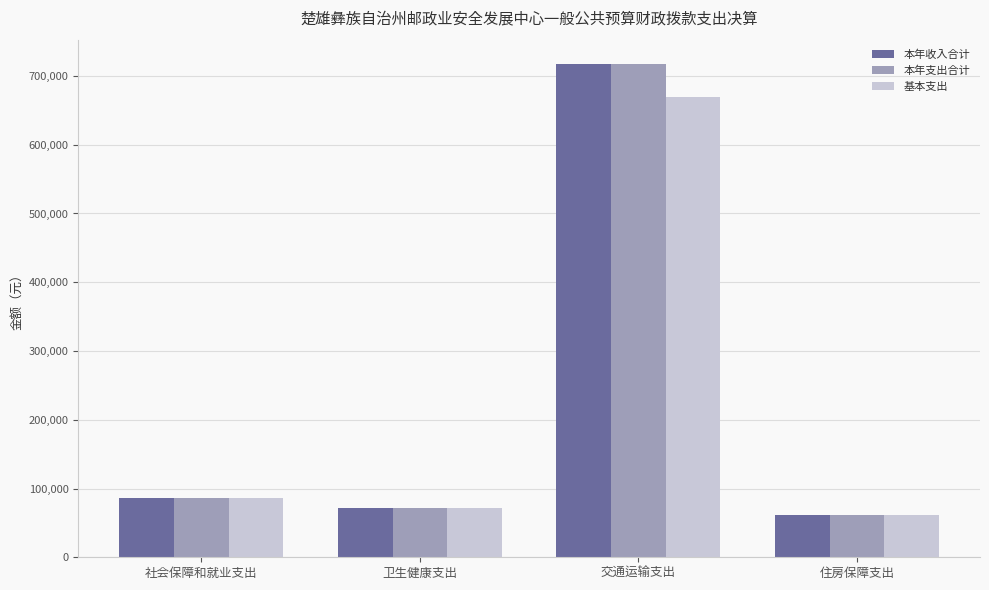

What position from the right is 住房保障支出?

1